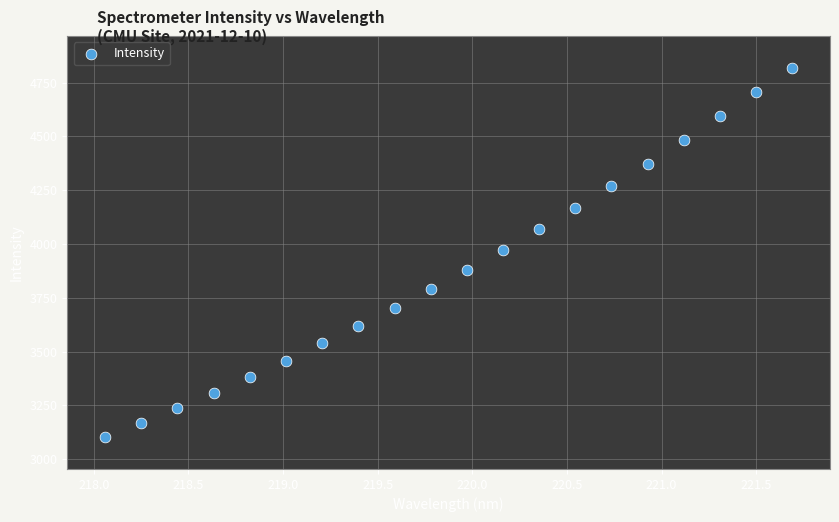

What is the range of Y values (max minus min)?

1712.2